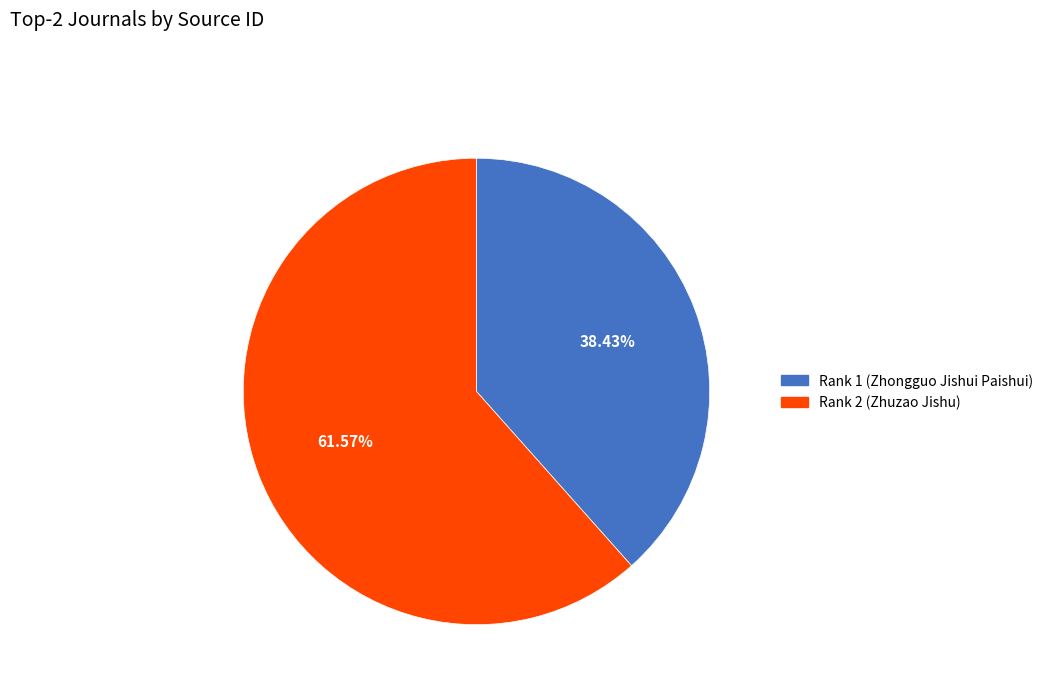

Combined, what portion of the pie is Rank 2 (Zhuzao Jishu) and Rank 1 (Zhongguo Jishui Paishui)?

100.0%